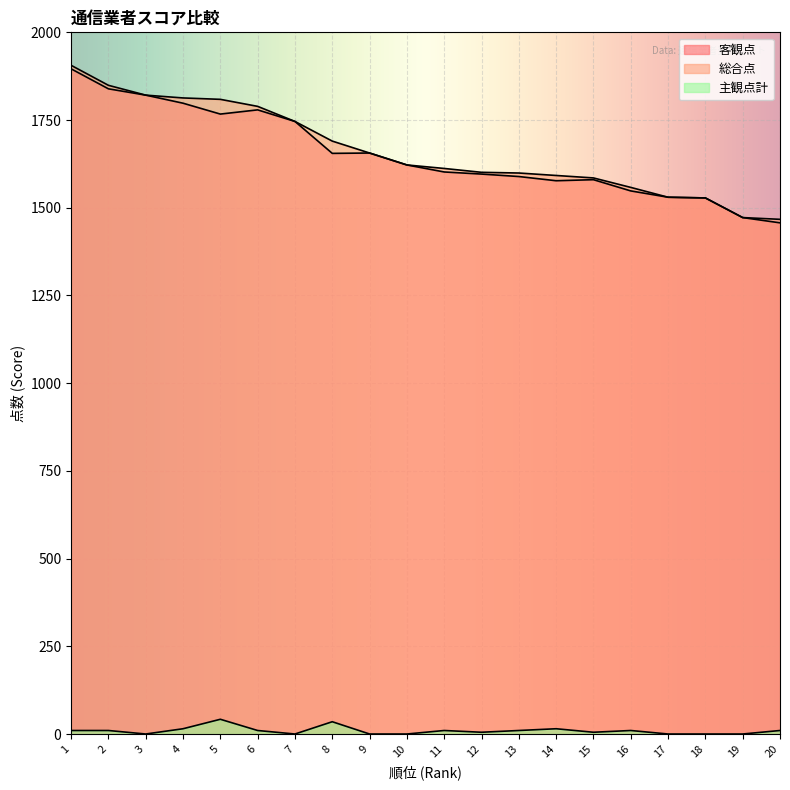

Reading left to right, extract all data points from this chart.

客観点: 1896	1839	1821	1798	1767	1779	1746	1655	1656	1622	1602	1596	1589	1577	1580	1548	1530	1528	1472	1457
総合点: 1906	1849	1821	1813	1809	1789	1746	1690	1656	1622	1612	1601	1599	1592	1585	1558	1530	1528	1472	1467
主観点計: 10	10	0	15	42	10	0	35	0	0	10	5	10	15	5	10	0	0	0	10